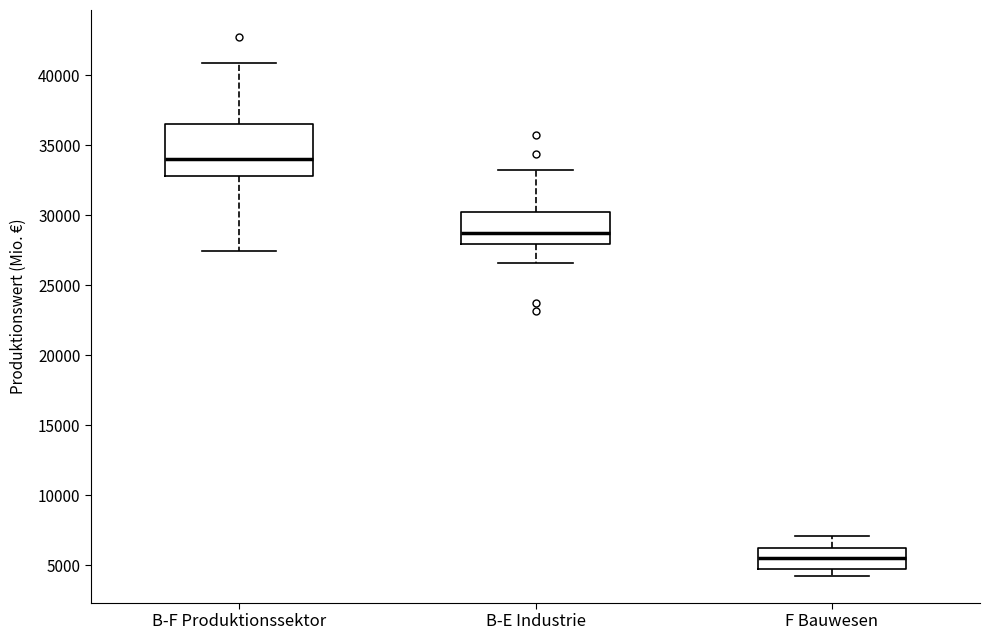

Reading left to right, transcribe this box plot: for each box, give where its median line is, the range the box spans, and where its two whiskers end, as read against the y-axis. The values are not printed on the chart, so give them approximately, as read against the axis.

B-F Produktionssektor: median 34000, box 33000 to 36500, whiskers 27500 to 41000
B-E Industrie: median 28500, box 28000 to 30500, whiskers 26500 to 33000
F Bauwesen: median 5500, box 4500 to 6500, whiskers 4500 (just below the box's lower edge) to 7000